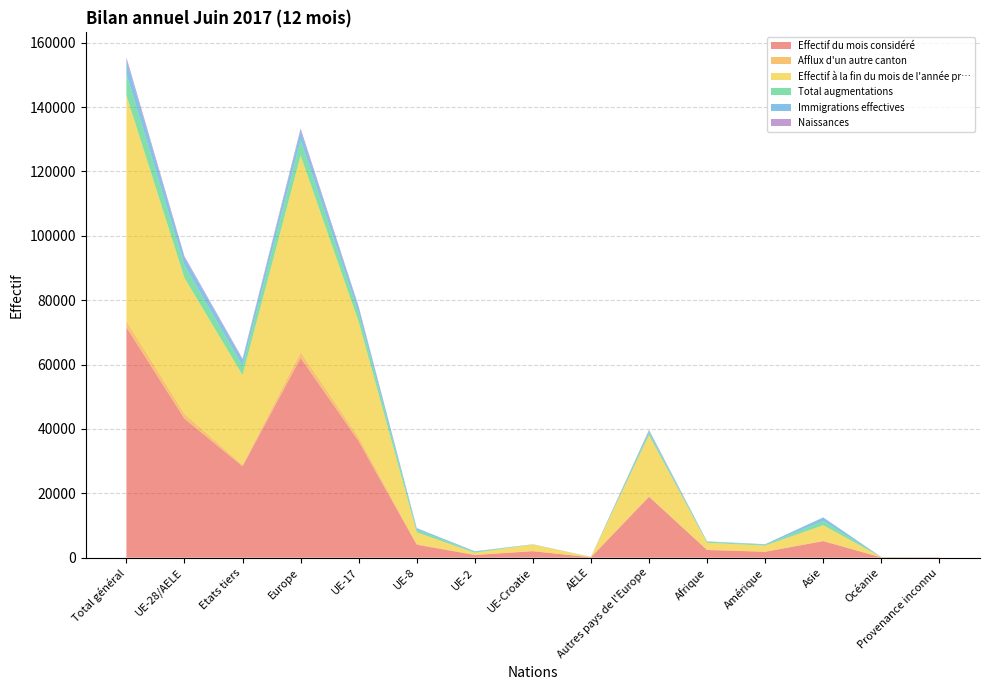

Reading left to right, list all the values displayed in this chart.

Effectif du mois considéré: Total général=71567	UE-28/AELE=43171	Etats tiers=28396	Europe=62072	UE-17=36203	UE-8=4005	UE-2=841	UE-Croatie=2004	AELE=118	Autres pays de l'Europe=18901	Afrique=2384	Amérique=1824	Asie=5130	Océanie=82	Provenance inconnu=75
Afflux d'un autre canton: Total général=1959	UE-28/AELE=1536	Etats tiers=423	Europe=1779	UE-17=1188	UE-8=277	UE-2=47	UE-Croatie=22	AELE=2	Autres pays de l'Europe=243	Afrique=36	Amérique=58	Asie=83	Océanie=2	Provenance inconnu=1
Effectif à la fin du mois de l'année pr…: Total général=70080	UE-28/AELE=42178	Etats tiers=27902	Europe=61054	UE-17=35838	UE-8=3560	UE-2=635	UE-Croatie=2029	AELE=116	Autres pays de l'Europe=18876	Afrique=2191	Amérique=1858	Asie=4847	Océanie=84	Provenance inconnu=46
Total augmentations: Total général=6728	UE-28/AELE=3892	Etats tiers=2836	Europe=4794	UE-17=2735	UE-8=823	UE-2=266	UE-Croatie=56	AELE=12	Autres pays de l'Europe=902	Afrique=314	Amérique=253	Asie=1319	Océanie=21	Provenance inconnu=27
Immigrations effectives: Total général=4269	UE-28/AELE=2383	Etats tiers=1886	Europe=2898	UE-17=1702	UE-8=461	UE-2=181	UE-Croatie=29	AELE=10	Autres pays de l'Europe=515	Afrique=82	Amérique=181	Asie=1091	Océanie=17	Provenance inconnu=0
Naissances: Total général=817	UE-28/AELE=456	Etats tiers=361	Europe=716	UE-17=373	UE-8=58	UE-2=8	UE-Croatie=17	AELE=0	Autres pays de l'Europe=260	Afrique=51	Amérique=9	Asie=34	Océanie=2	Provenance inconnu=5